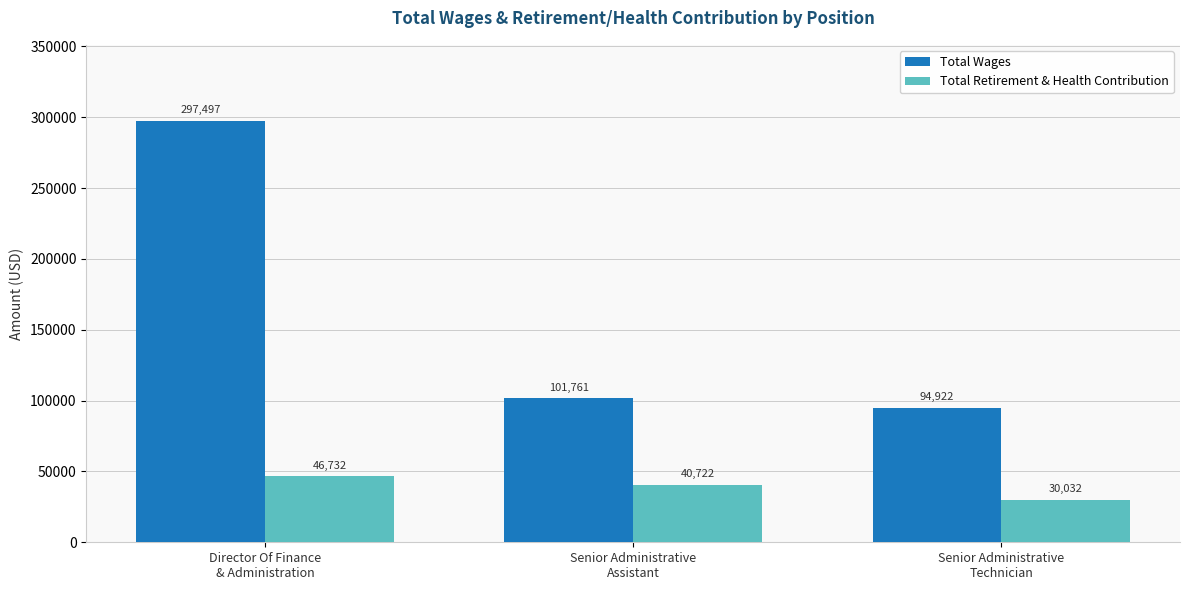

Rank the categories by Total Retirement & Health Contribution value from lowest to highest.

Senior Administrative
Technician, Senior Administrative
Assistant, Director Of Finance
& Administration